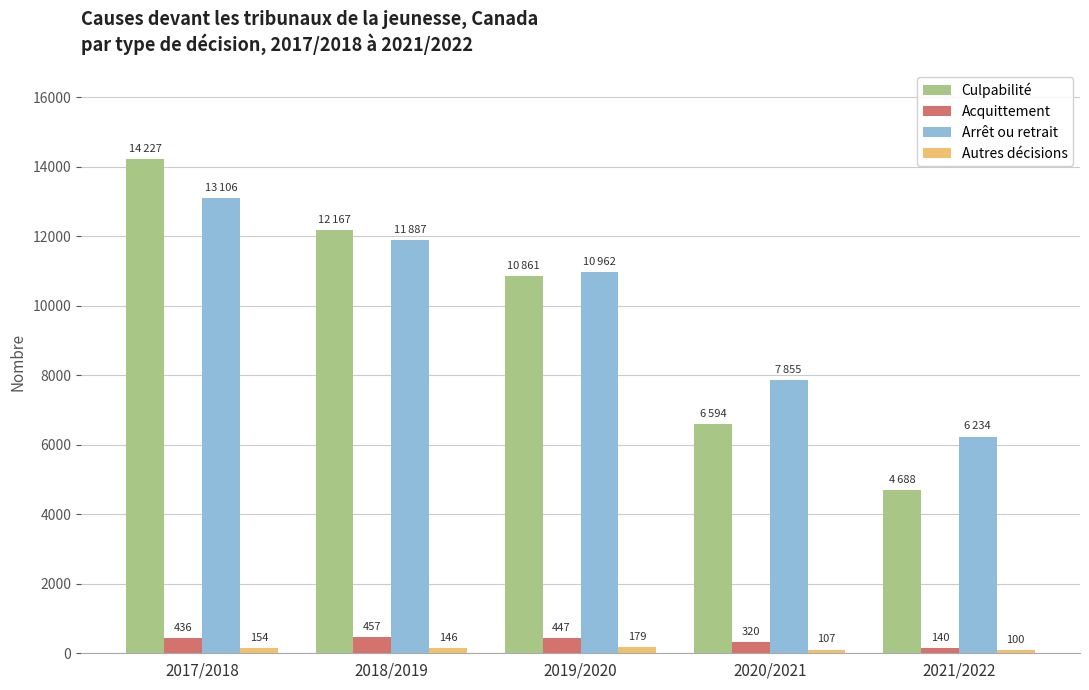

How many series are shown in this chart?

4